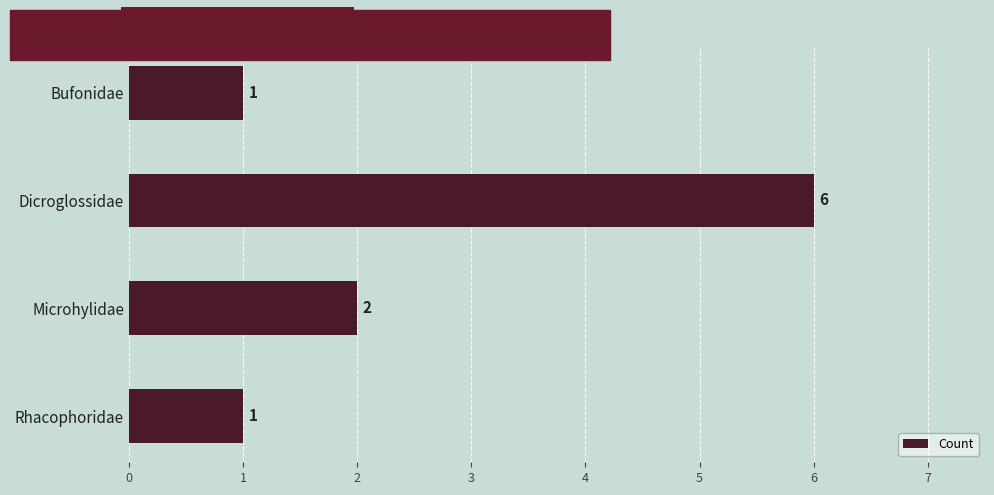

What is the value of the 4th bar from the top?

1